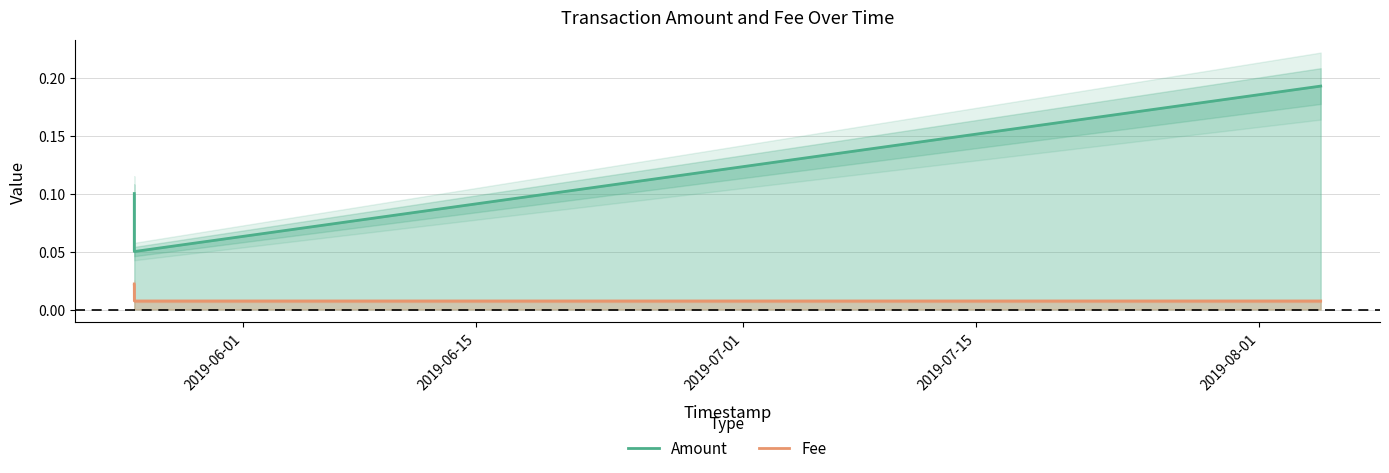

List the series in order of their peak value, highest first.

Amount, Fee